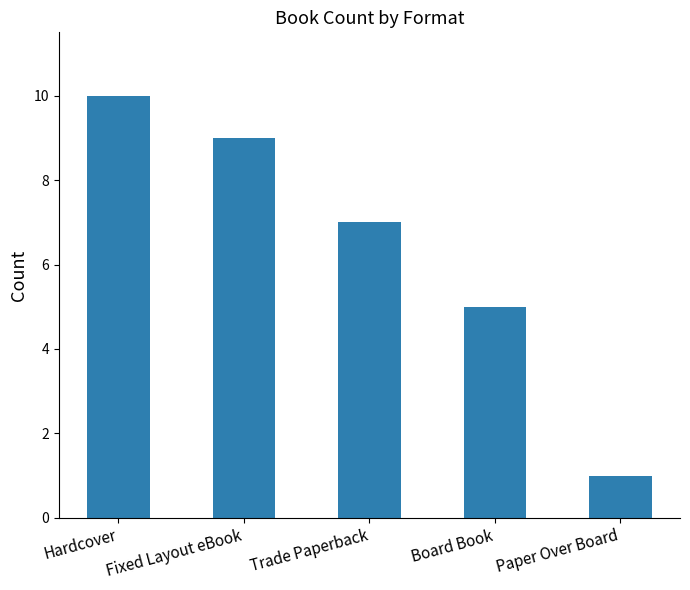

What is the ratio of the value at Paper Over Board to the value at Board Book?

0.2